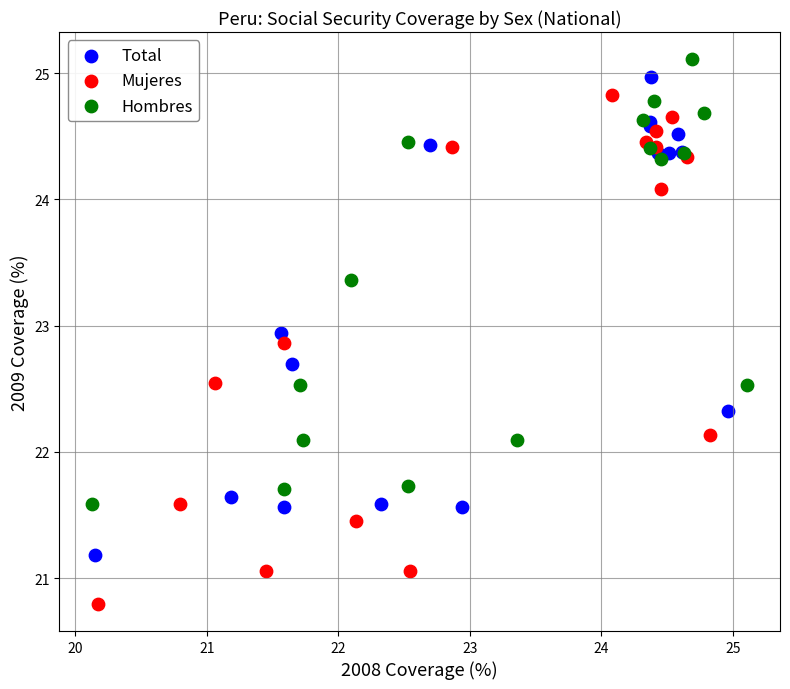

Which series has the largest Y range (max minus min)?

Mujeres